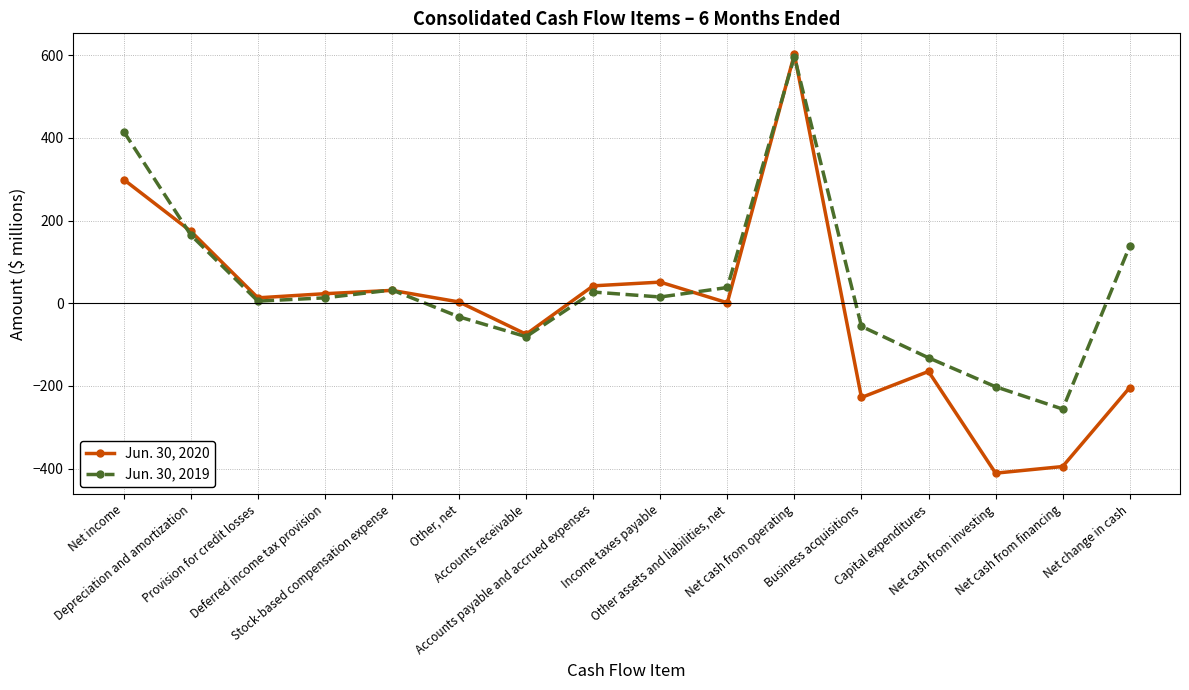

Is it true that Jun. 30, 2019 equals 165 at Depreciation and amortization?

True